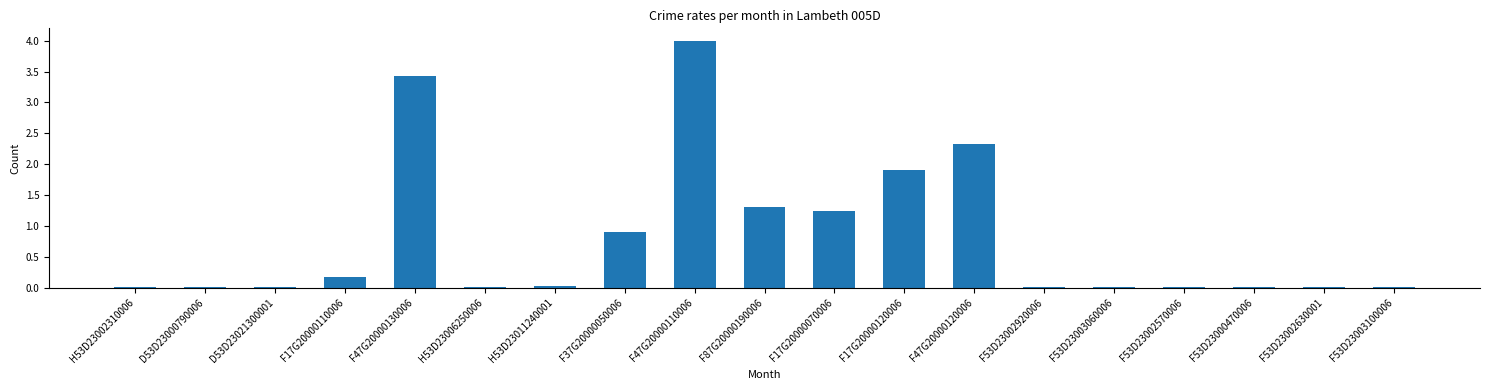

Which label corresponds to the largest value in the chart?

F47G20000110006